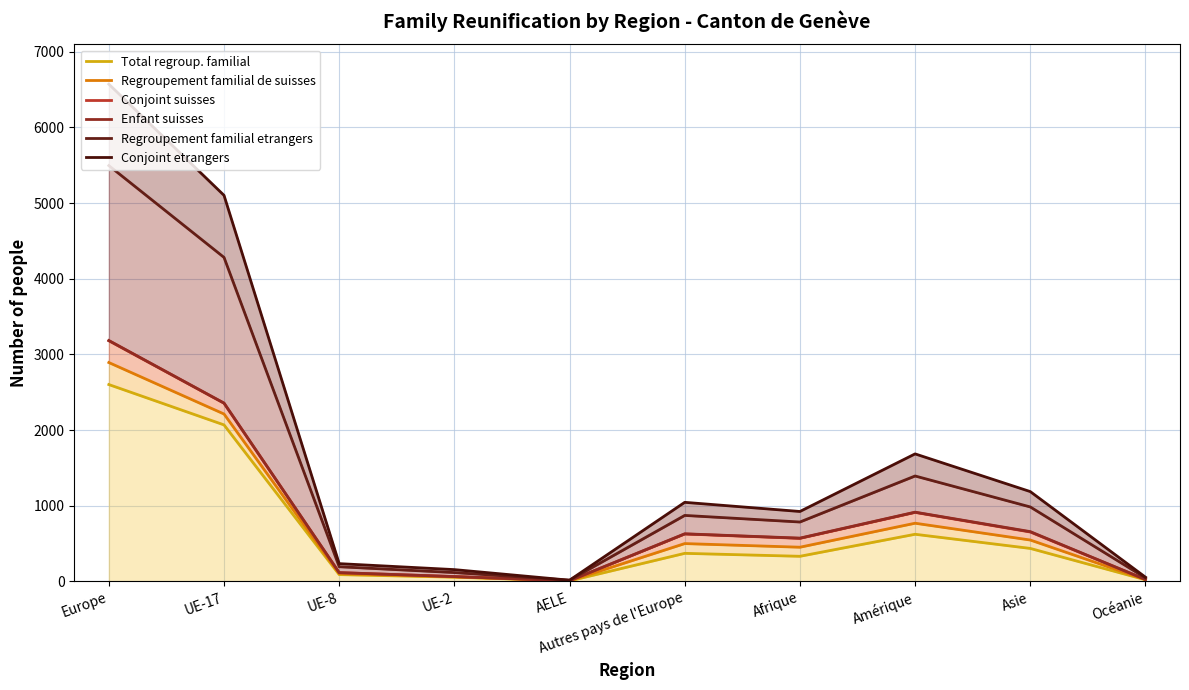

True or false: Conjoint etrangers and Enfant suisses cross at least once.

False